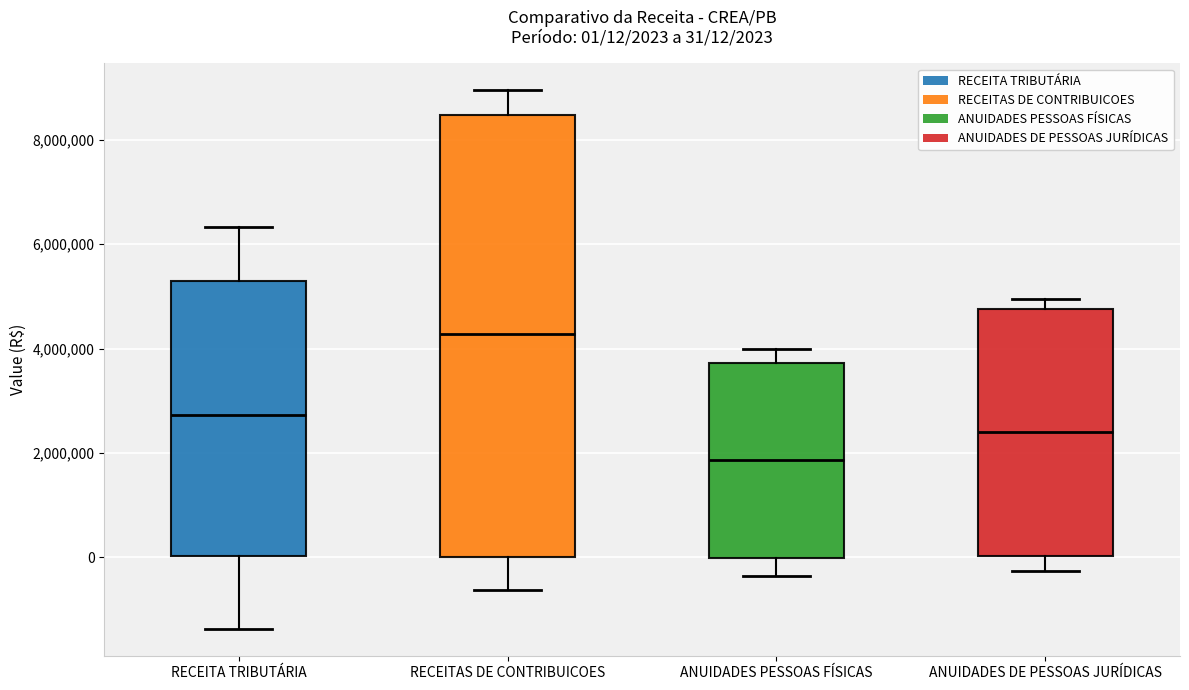

Which box's median line is the lowest?

ANUIDADES PESSOAS FÍSICAS